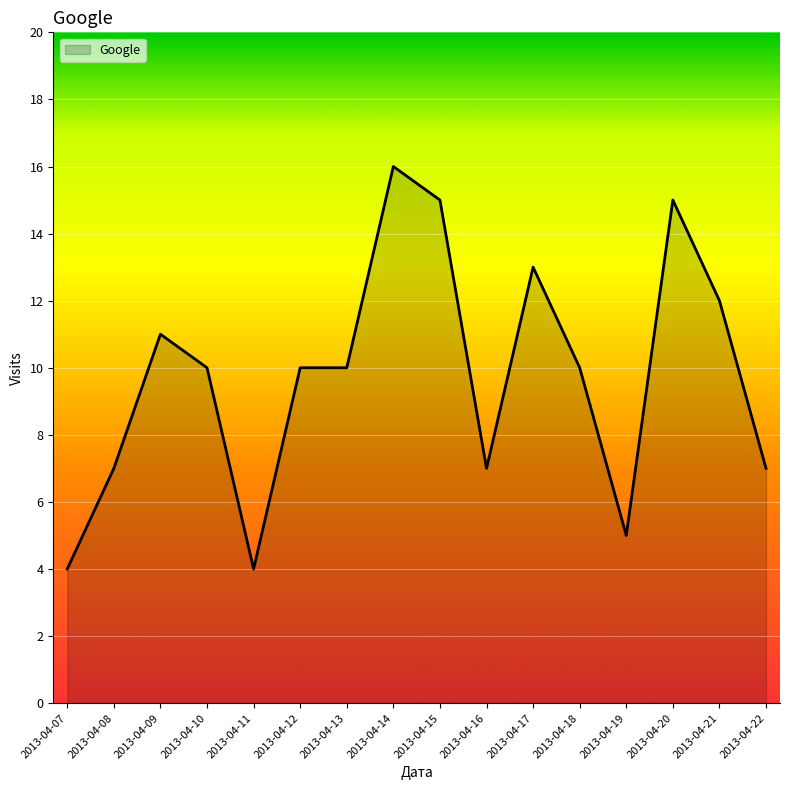

Does the chart display data point markers on the line(s)?

No